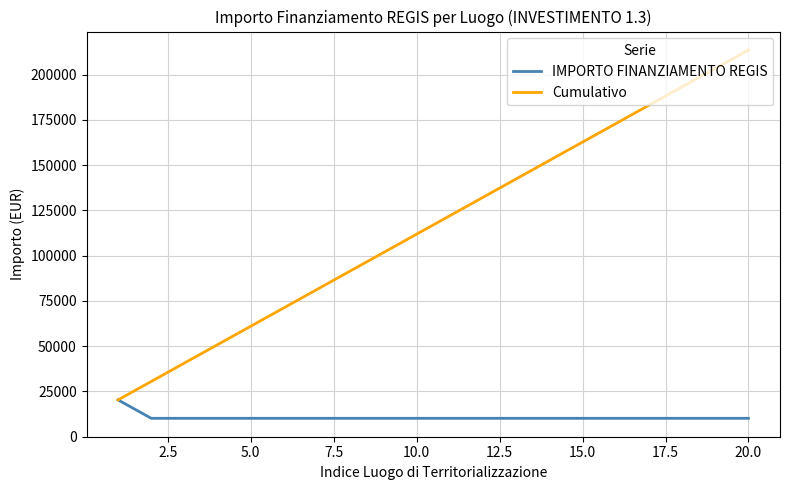

Which series has the largest total across all categories?

Cumulativo